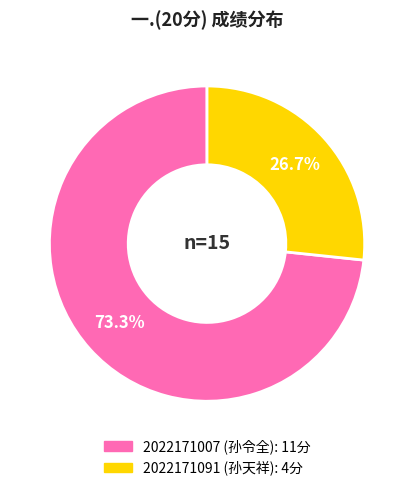

How many slices are in this pie chart?

2